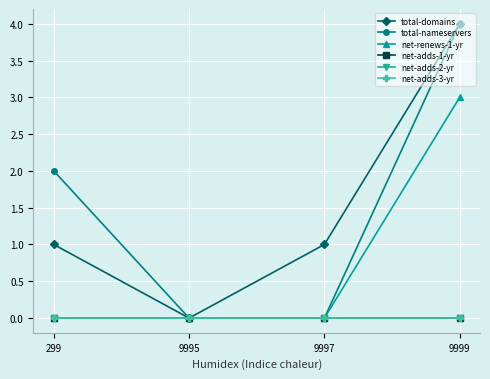

Rank the series by their maximum value, from lowest to highest.

net-adds-1-yr, net-adds-2-yr, net-adds-3-yr, net-renews-1-yr, total-domains, total-nameservers